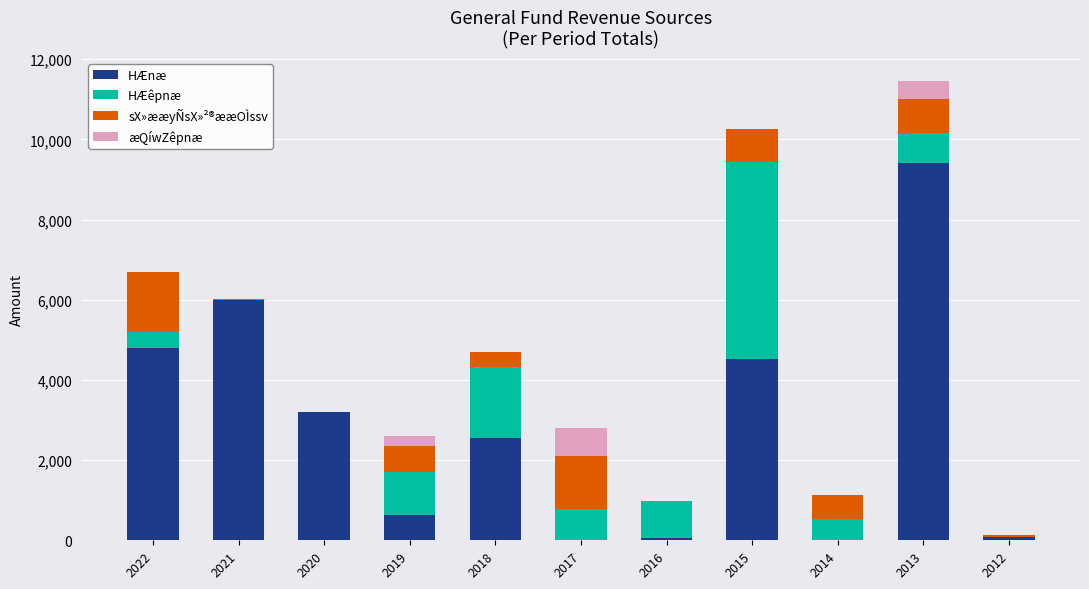

Which category has the highest value in the HÆnæ series?

2013